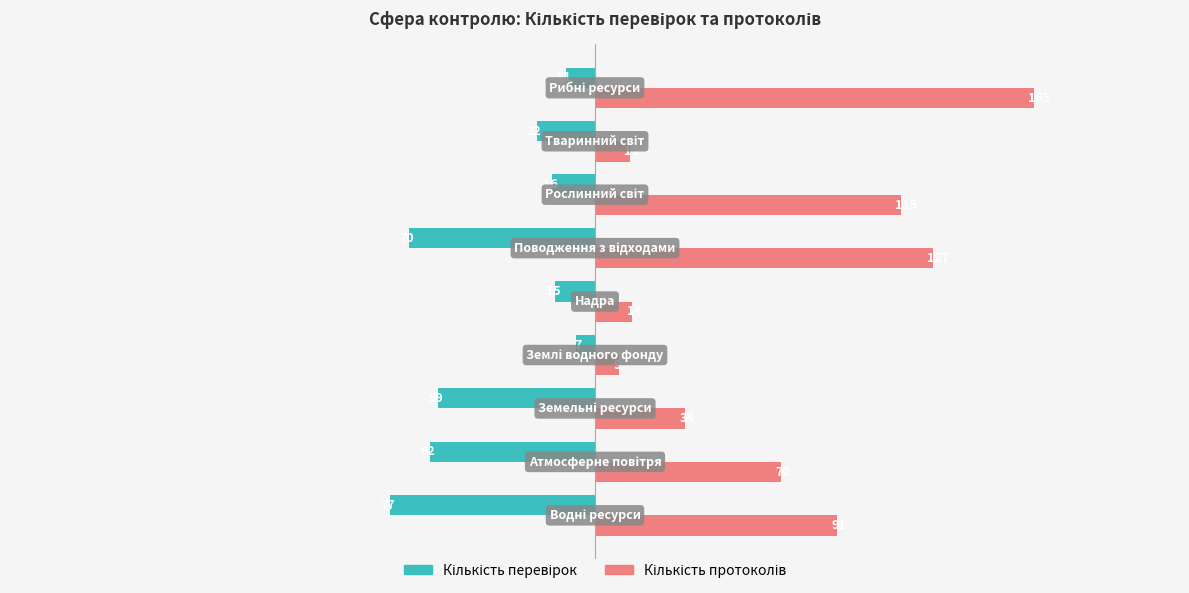

At how many categories does at least one series exceed 24?

6